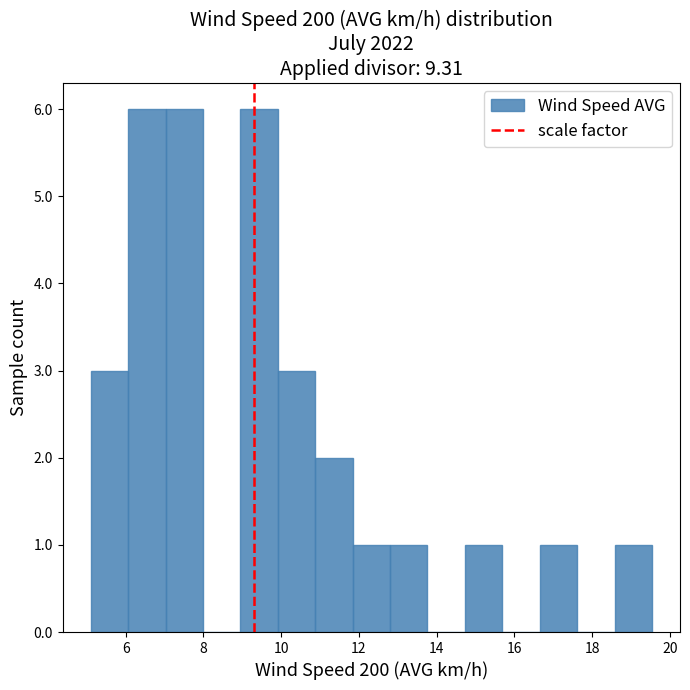

Reading left to right, transcribe this chart: for each bar, give the range it covers on the x-axis and its height. Neither the bar edges nor the heights are printed on the chart, so give them approximately, as read against the axes.

5.2 to 6.0: 3
6.0 to 7.0: 6
7.0 to 8.0: 6
8.0 to 9.0: 0
9.0 to 10.0: 6
10.0 to 10.8: 3
10.8 to 11.8: 2
11.8 to 12.8: 1
12.8 to 13.8: 1
13.8 to 14.8: 0
14.8 to 15.6: 1
15.6 to 16.6: 0
16.6 to 17.6: 1
17.6 to 18.6: 0
18.6 to 19.6: 1